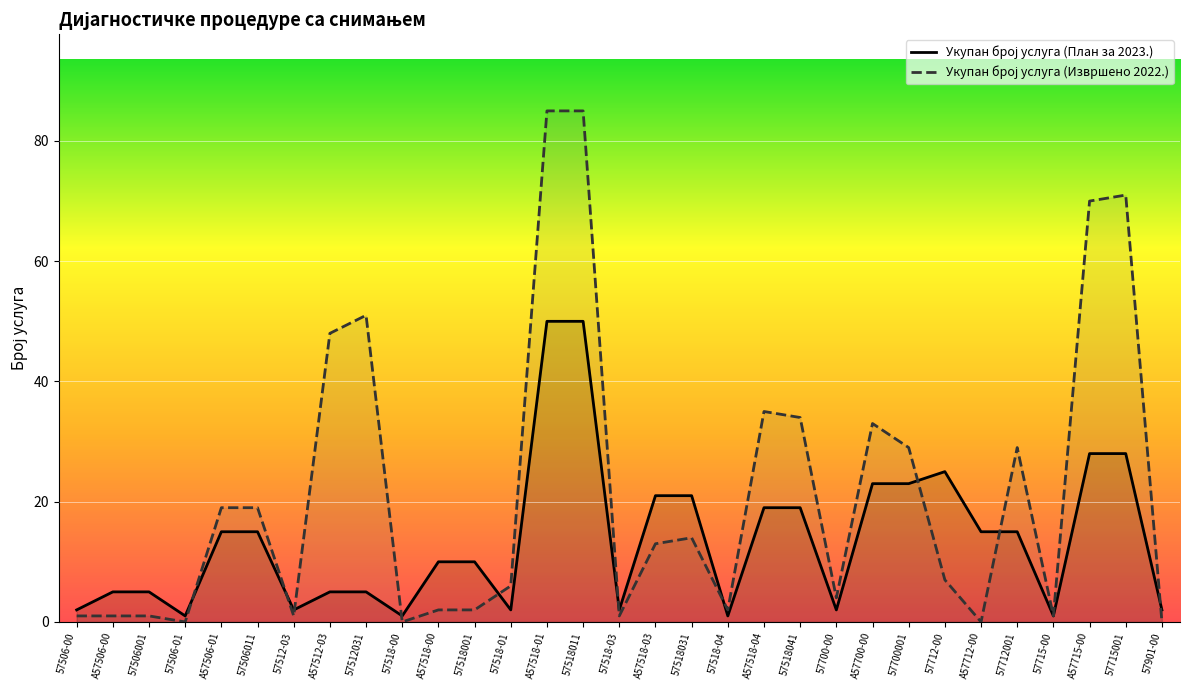

Rank the categories by Укупан број услуга (Извршено 2022.) value from lowest to highest.

57506-01, 57518-00, А57712-00, 57901-00, 57506-00, А57506-00, 57506001, 57512-03, 57518-03, 57715-00, А57518-00, 57518001, 57518-04, 57700-00, 57518-01, 57712-00, А57518-03, 57518031, А57506-01, 57506011, 57700001, 57712001, А57700-00, 57518041, А57518-04, А57512-03, 57512031, А57715-00, 57715001, А57518-01, 57518011